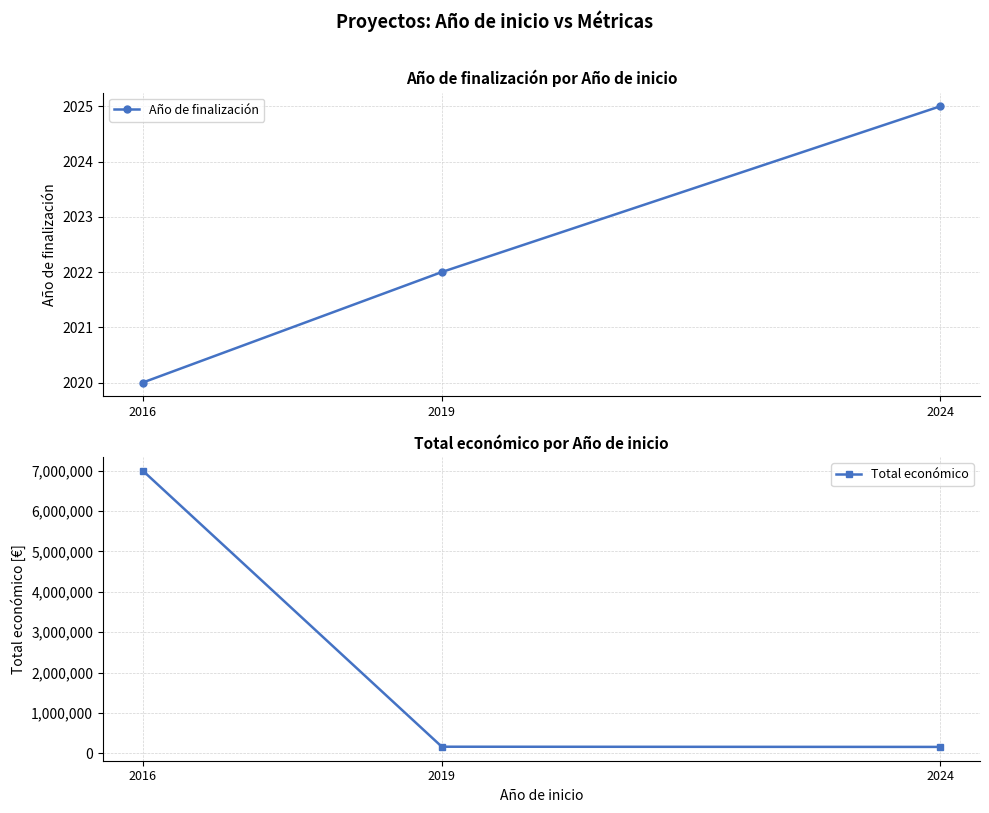

Which series changed the most between 2019 and 2024?

Total económico